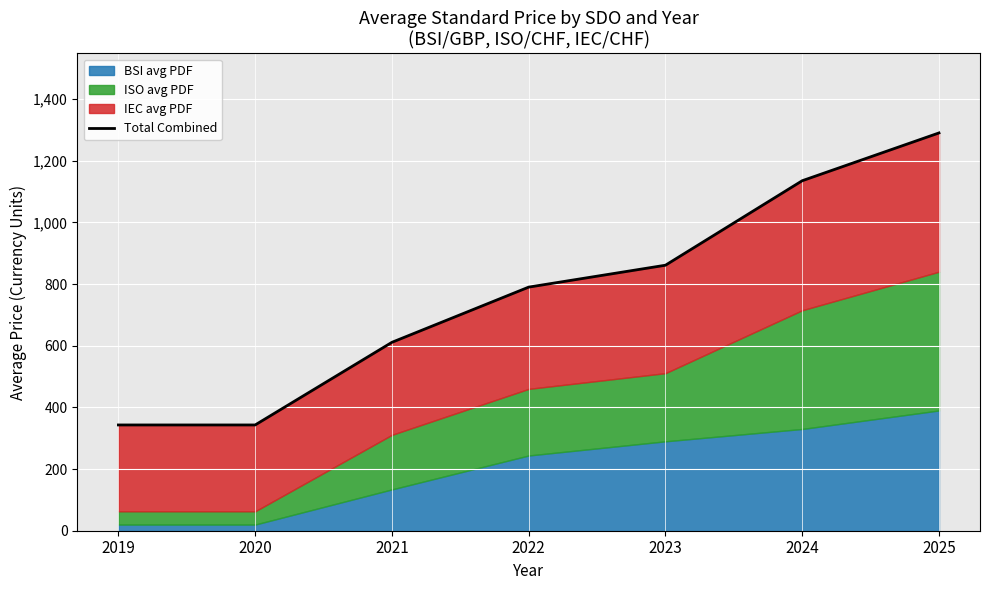

True or false: the data shows 611 at 2021.

True